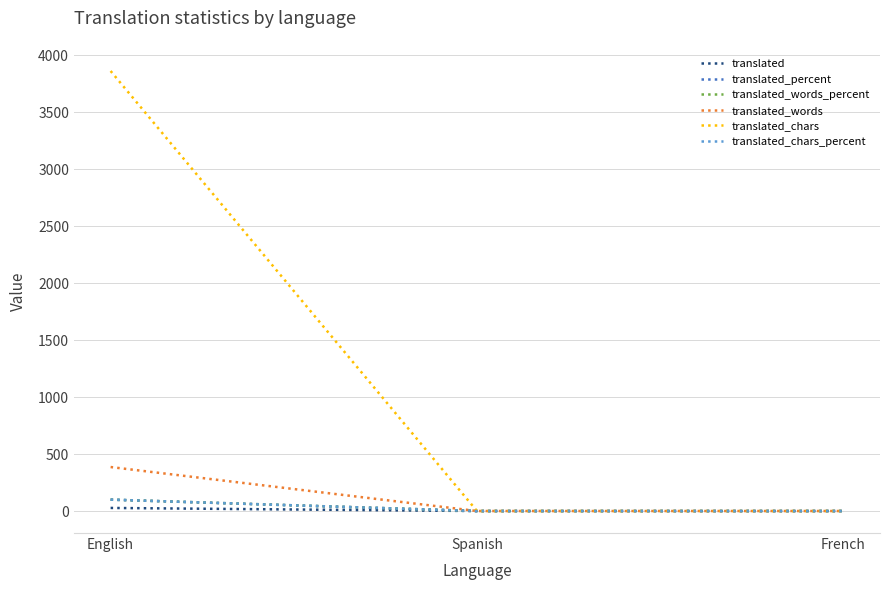

Which label corresponds to the largest value in the chart?

English